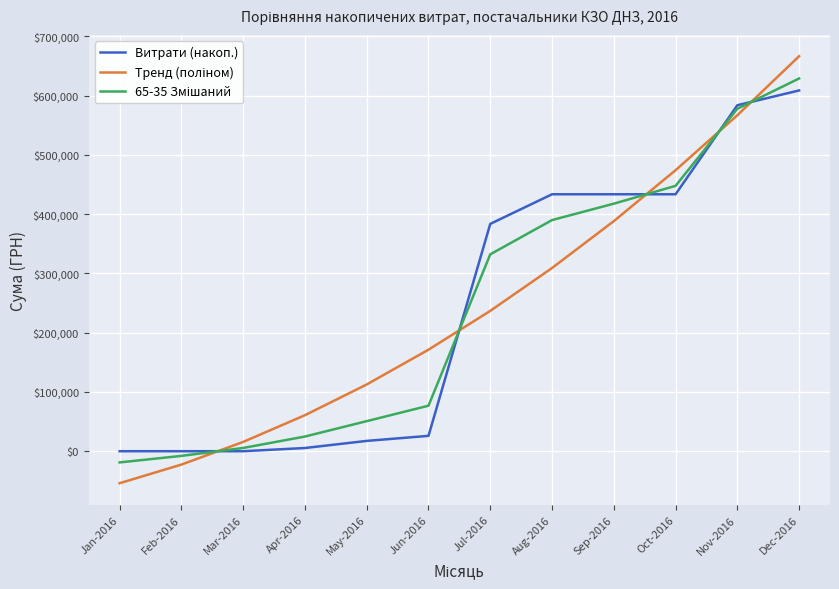

How many series are shown in this chart?

3